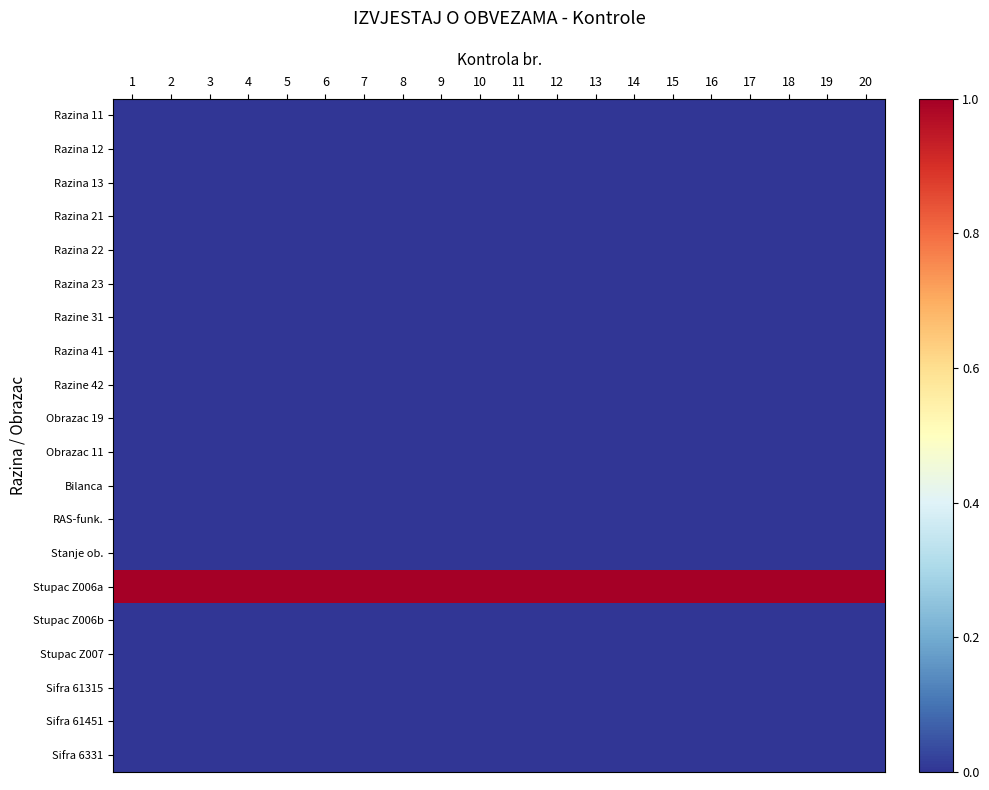

Count the number of categories in the chart.

20